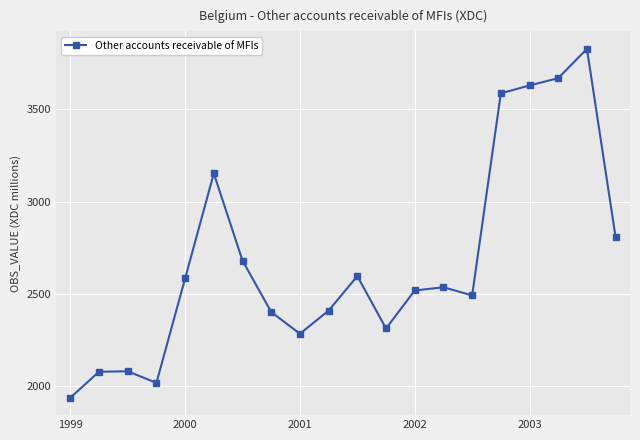

What is the value of the 8th point from the left?

2401.0